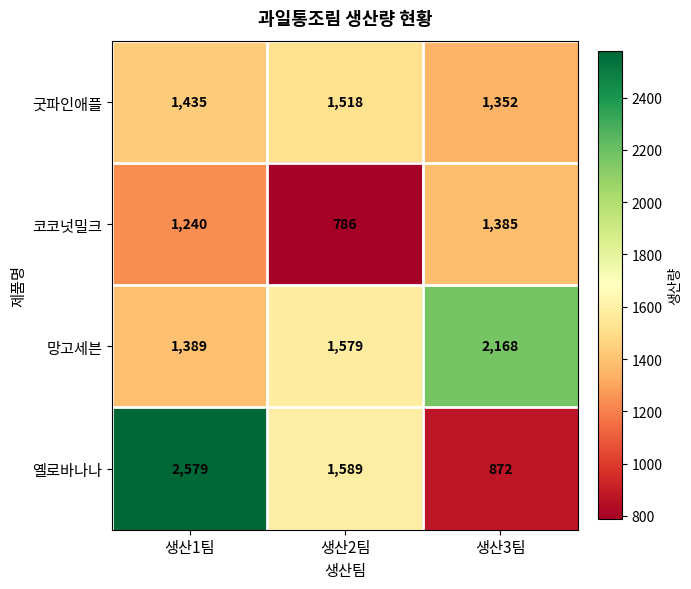

What is the approximate value of 망고세븐 at 생산1팀, to the nearest 50?

1400